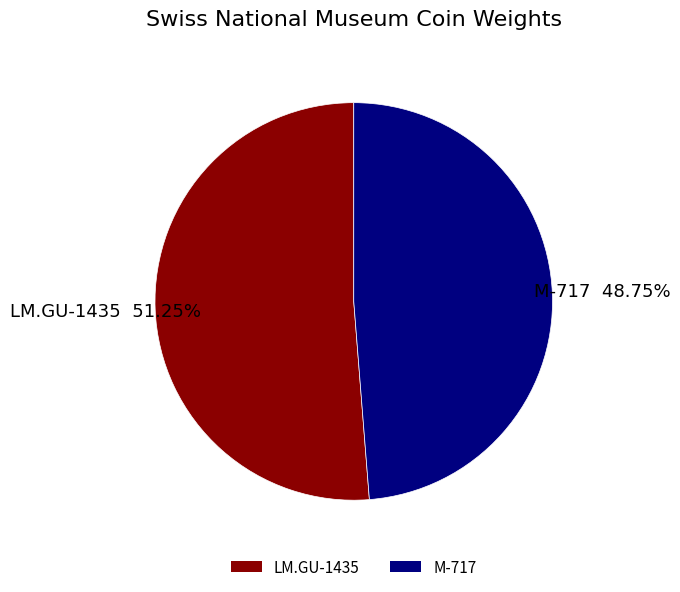

What is the largest slice in the pie chart?

LM.GU-1435